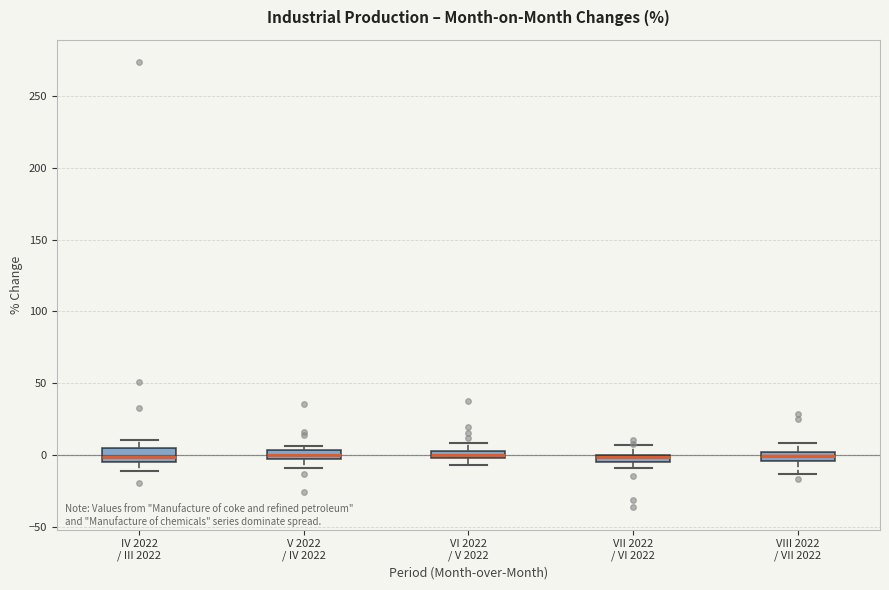

Where is the upper edge of the box for IV 2022 / III 2022 on the y-axis? The values are not printed on the chart, so give them approximately, as read against the axis.

5